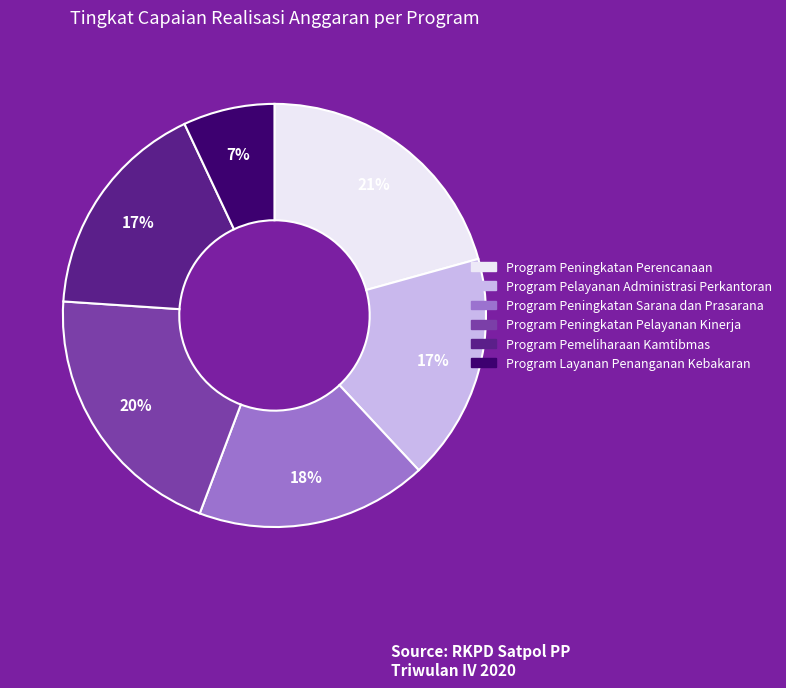

Count the number of slices in the pie.

6